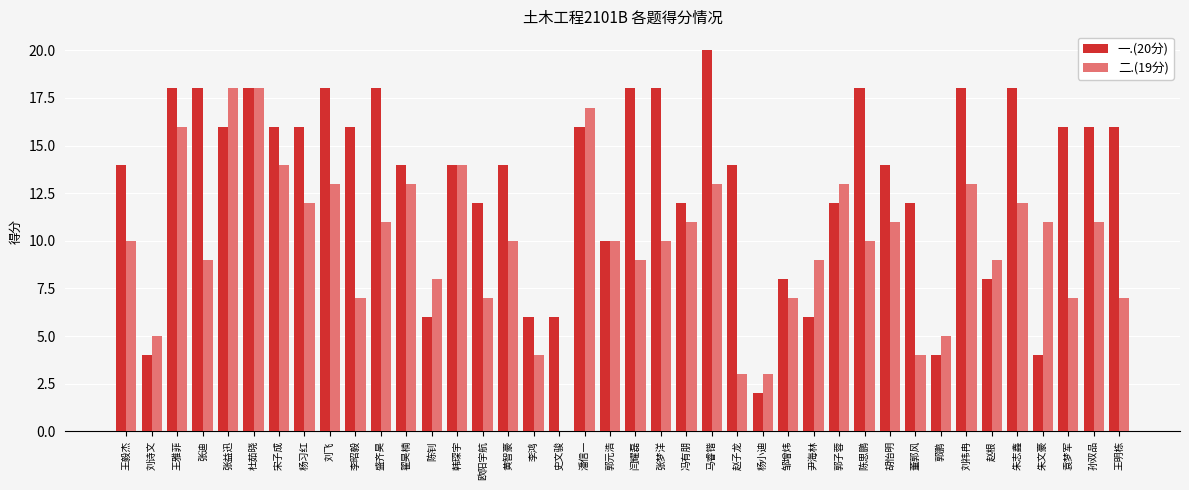

What is the sum of the 二.(19分) values at 董郭风 and 宋子成?

18